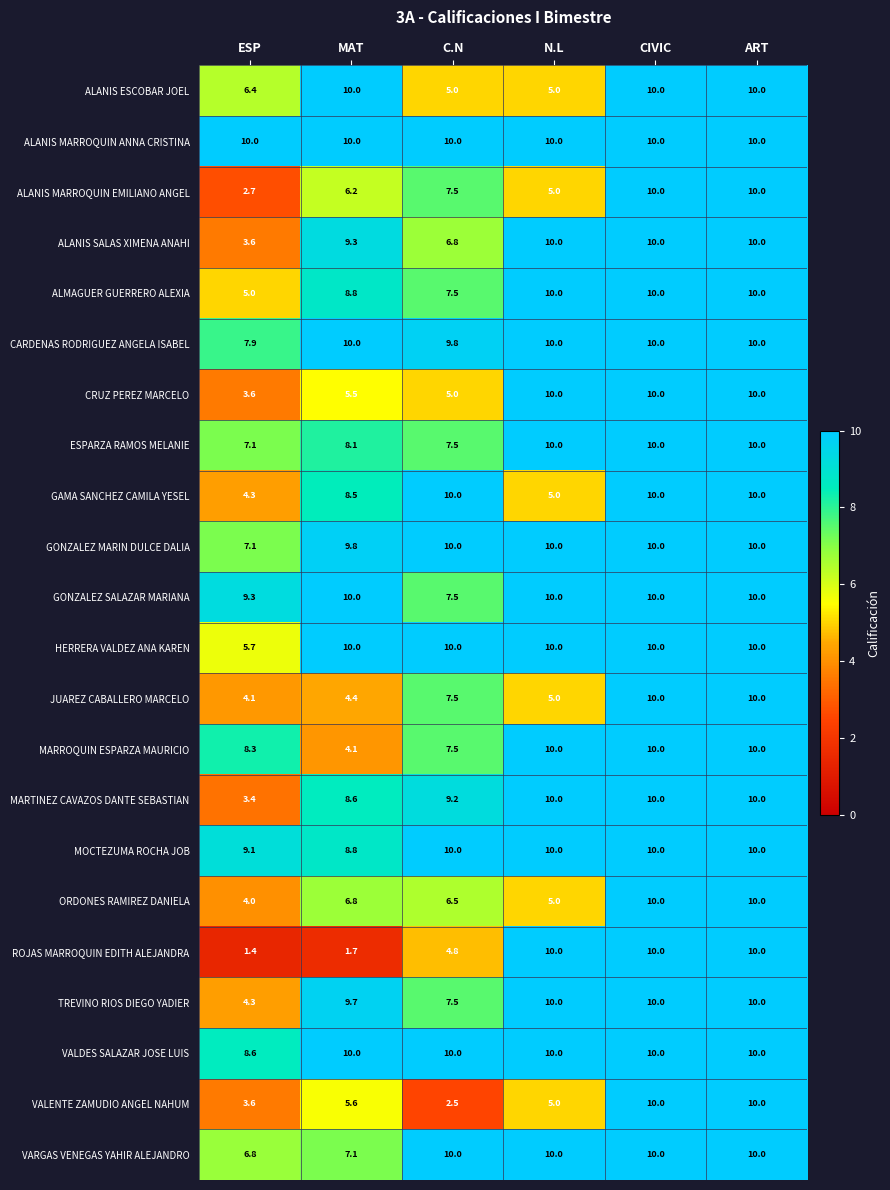

Read the GONZALEZ MARIN DULCE DALIA value at N.L.

10.0